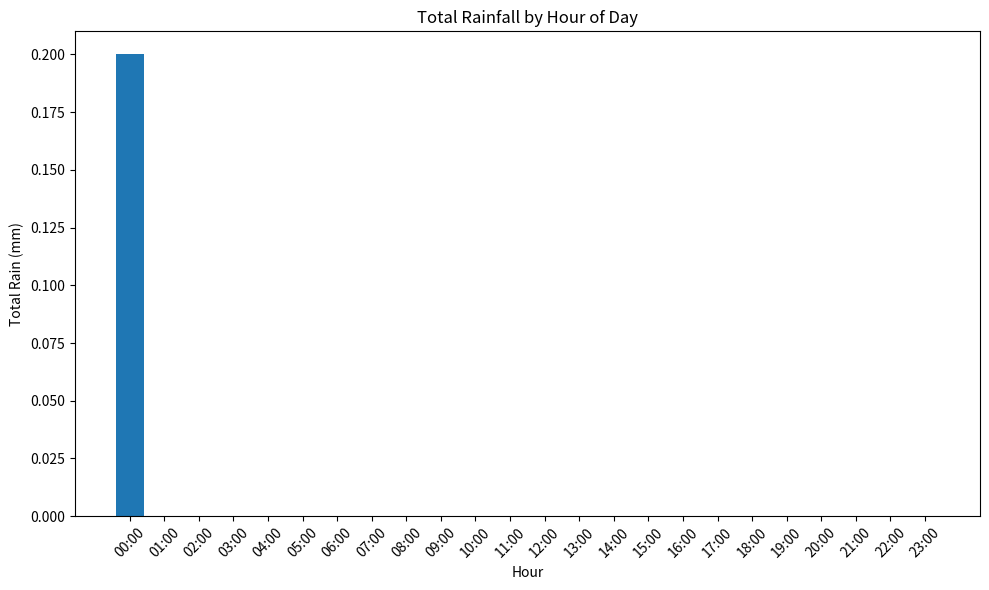

Are the bars horizontal?

No